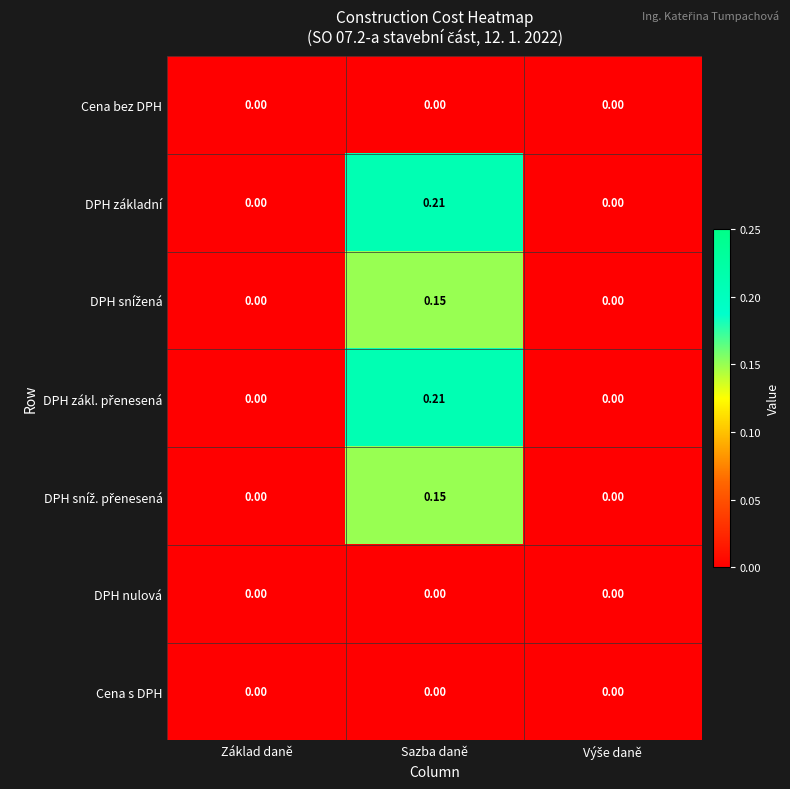

At which category is the sum across all series the highest?

Sazba daně